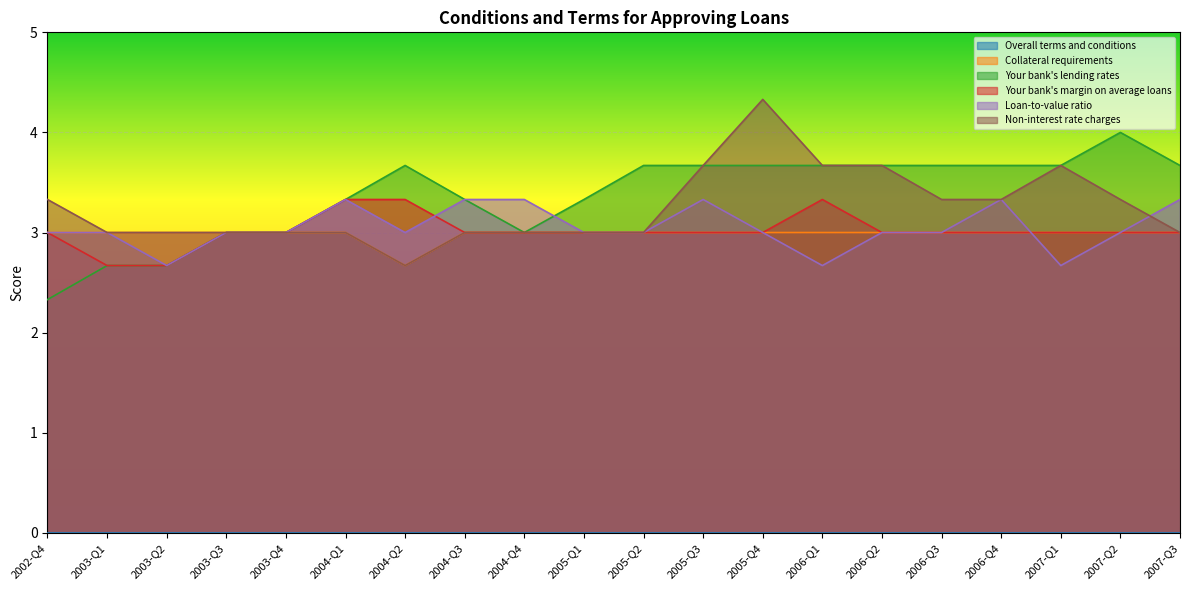

At which category does Non-interest rate charges reach its first local peak?

2005-Q4